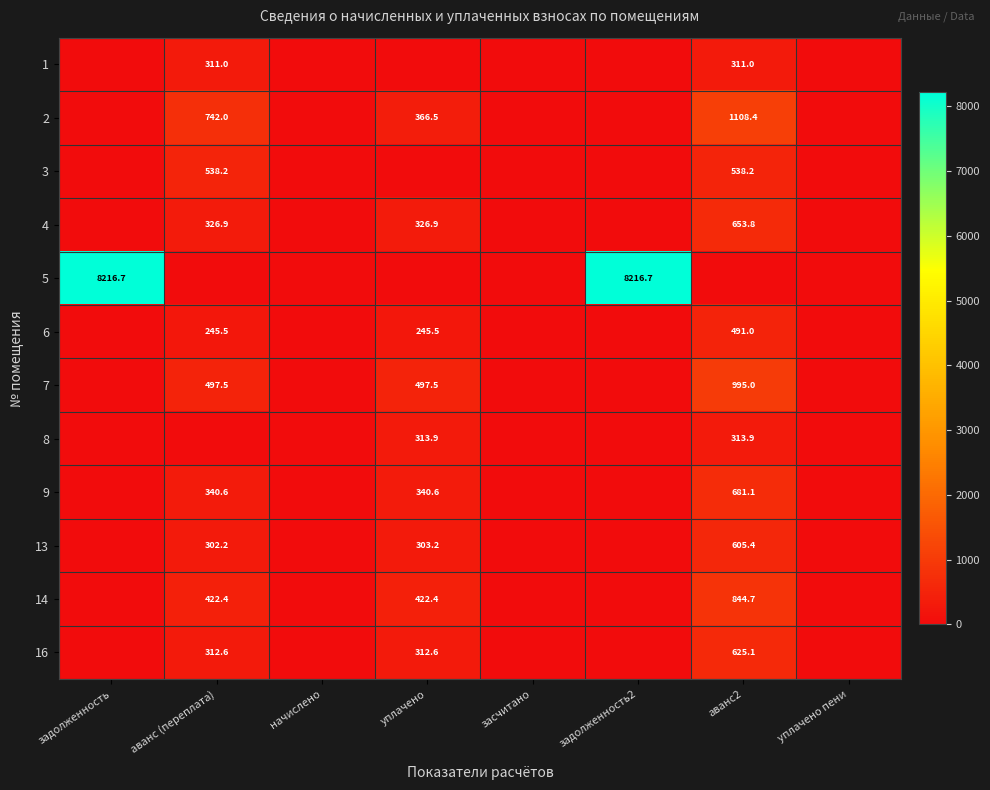

How many data points does each series have?

8